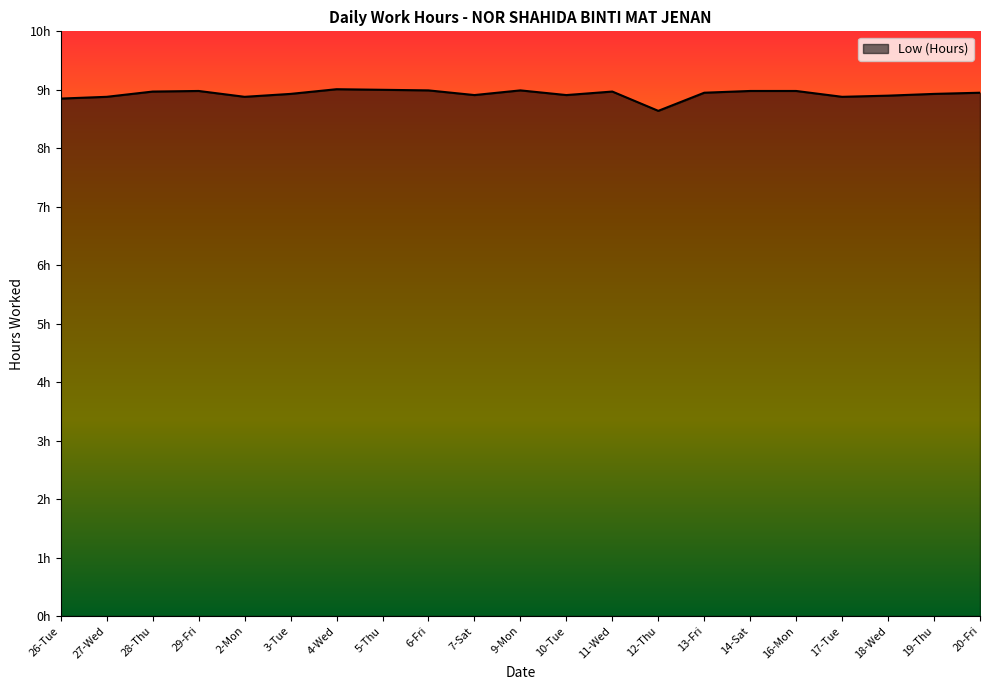

Which has a higher value, 6-Fri or 7-Sat?

6-Fri